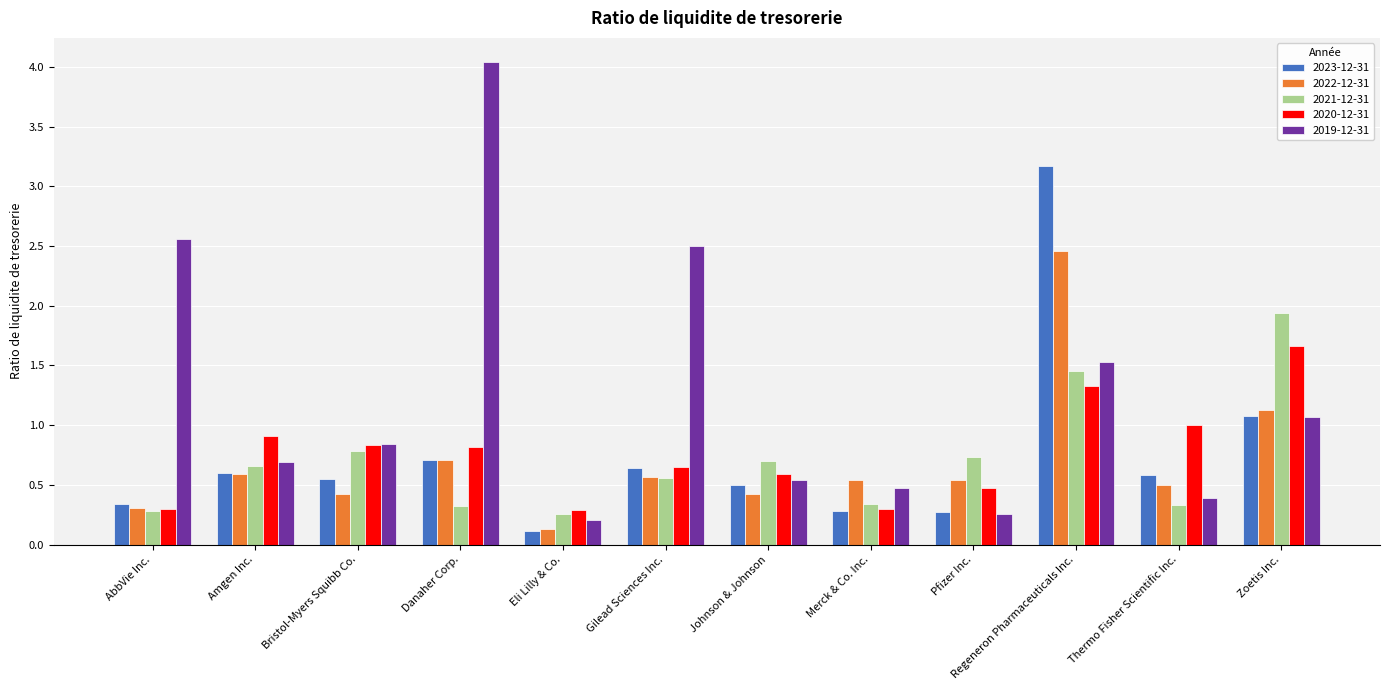

Rank the series by their maximum value, from highest to lowest.

2019-12-31, 2023-12-31, 2022-12-31, 2021-12-31, 2020-12-31